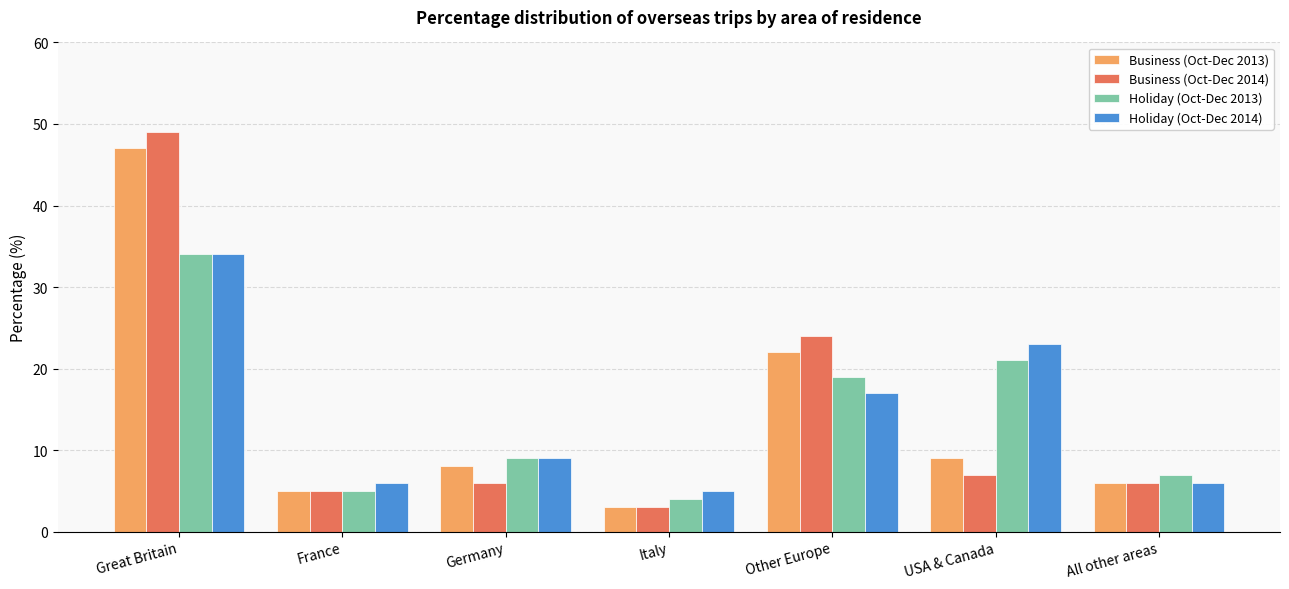

What is the maximum value for Business (Oct-Dec 2013)?

47